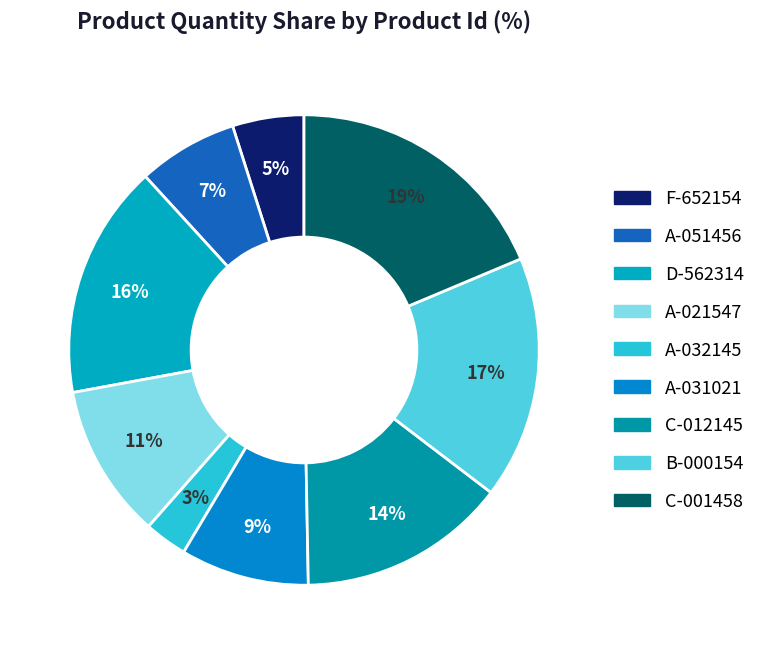

Is the sum of B-000154 and A-021547 greater than half?

No